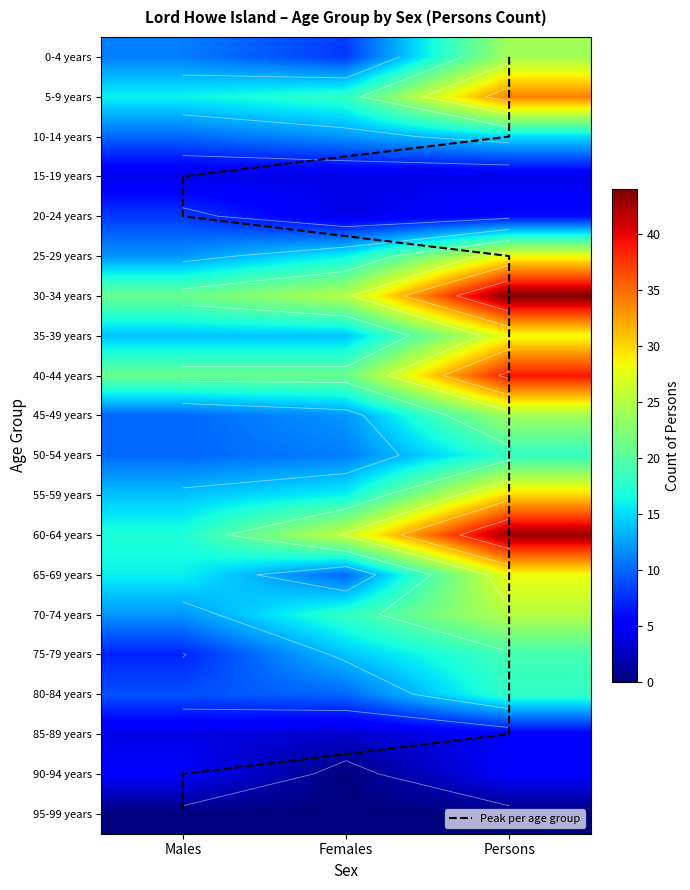

Which series has the largest total across all categories?

30-34 years